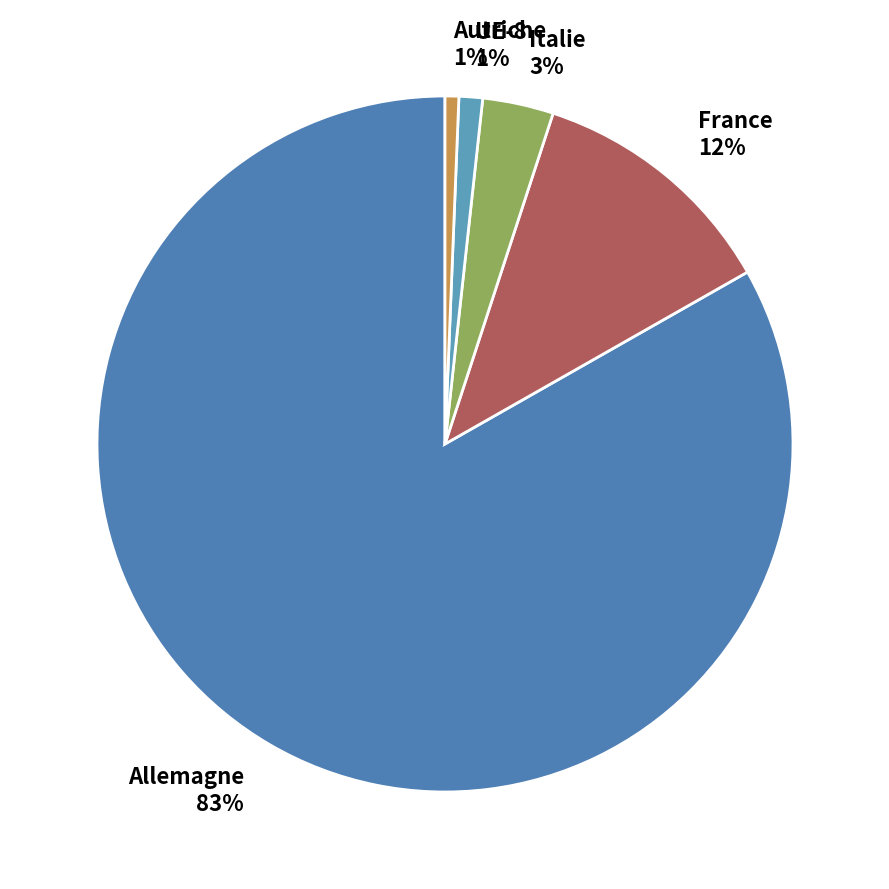

Combined, do France and Italie account for over 50%?

No